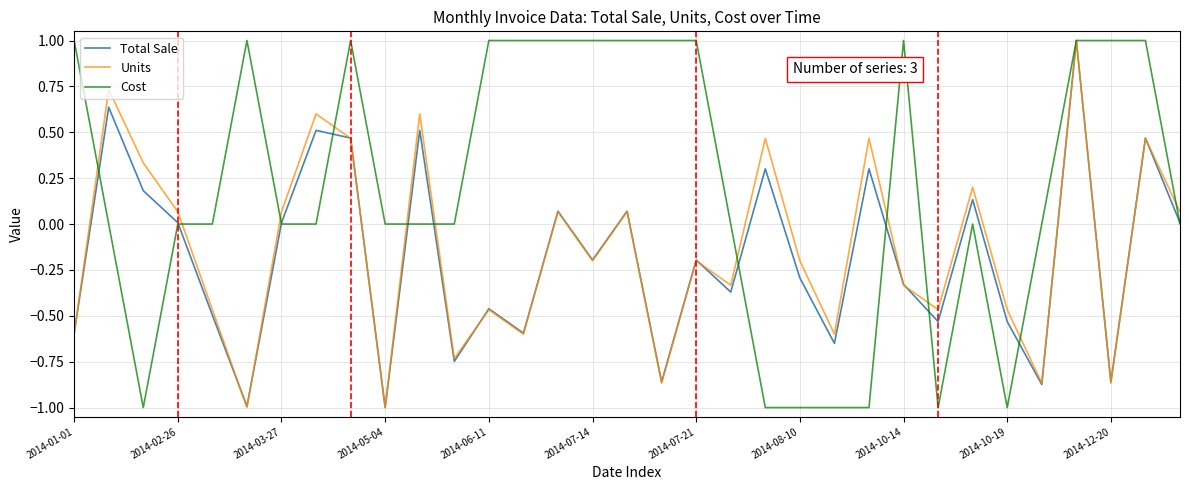

What is the average value of the Units series?

-0.1